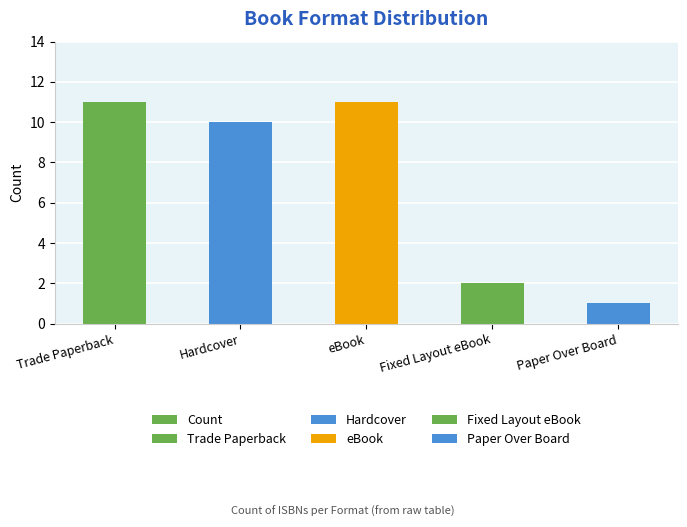

Reading left to right, transcribe all the data shown in this chart.

Trade Paperback=11	Hardcover=10	eBook=11	Fixed Layout eBook=2	Paper Over Board=1